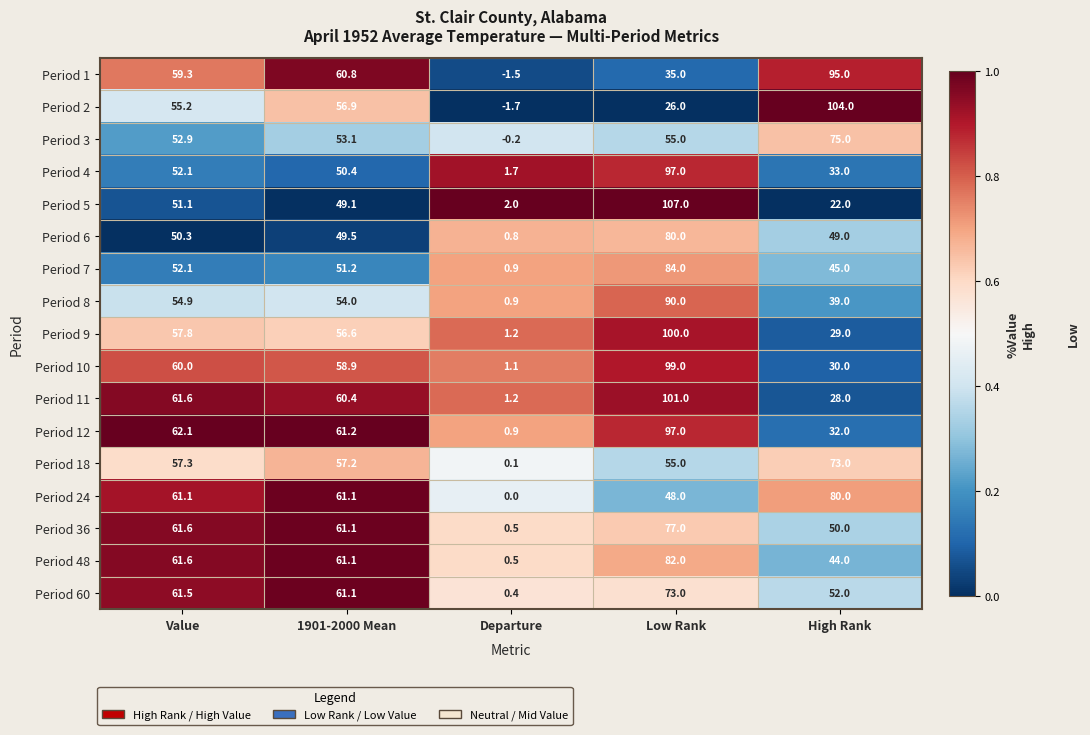

What is the average value of the Period 2 series?

48.1